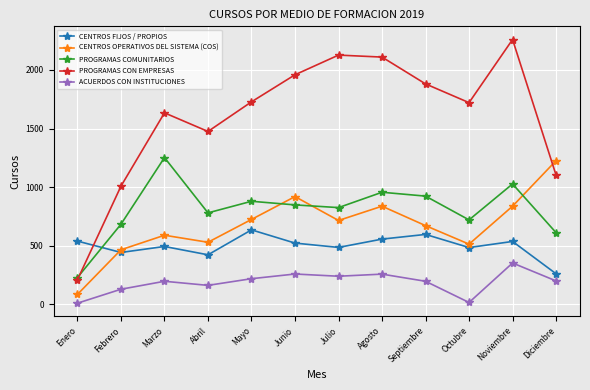

Between which two adjacent categories do CENTROS FIJOS / PROPIOS and PROGRAMAS CON EMPRESAS first intersect?

Enero and Febrero